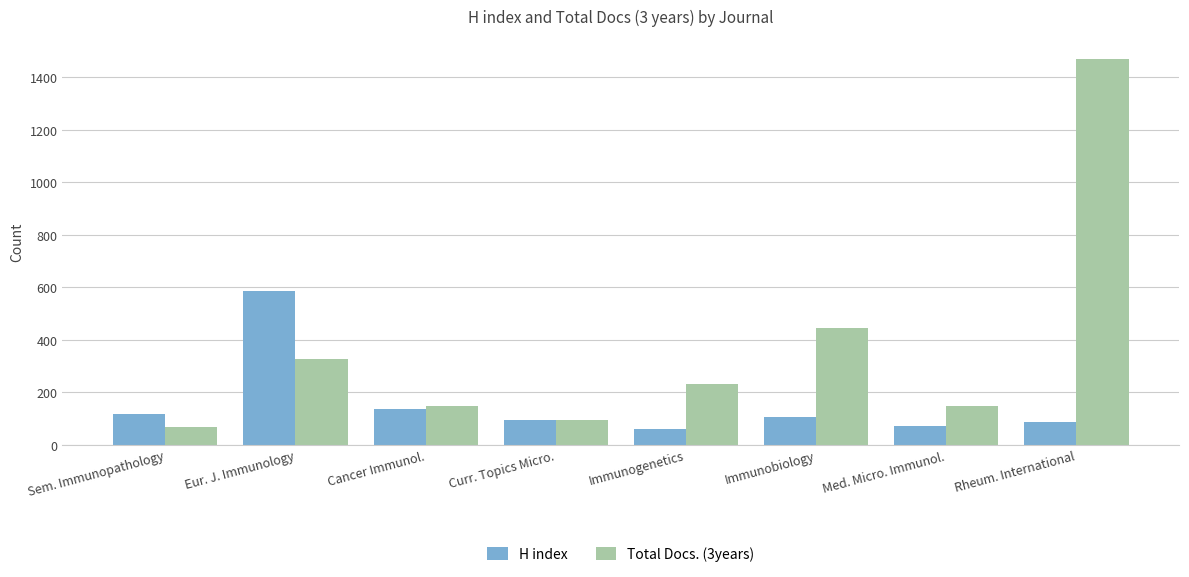

What are all the series names shown in the legend?

H index, Total Docs. (3years)